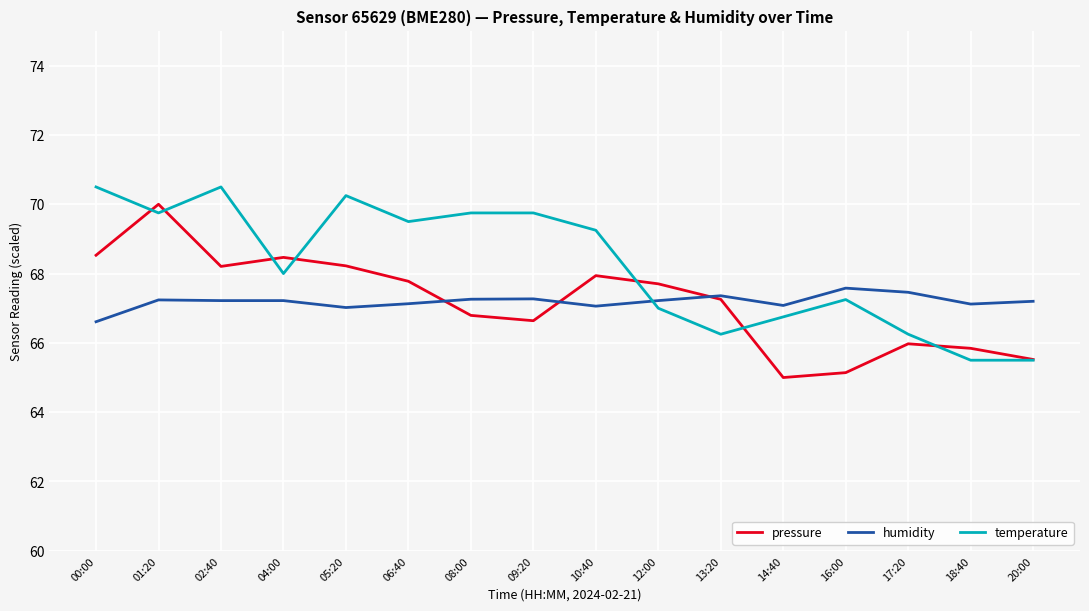

At which label does humidity reach its minimum?

00:00